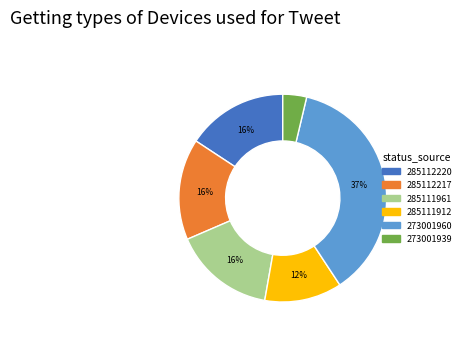

Combined, do 285111961 and 273001960 account for over 50%?

Yes